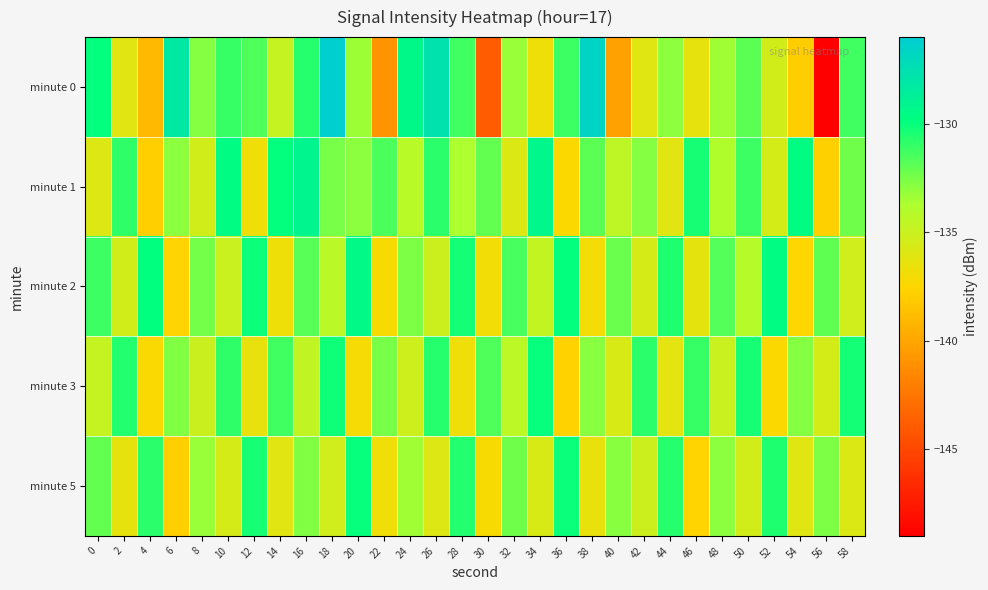

Which series has the widest spread of values?

minute 0